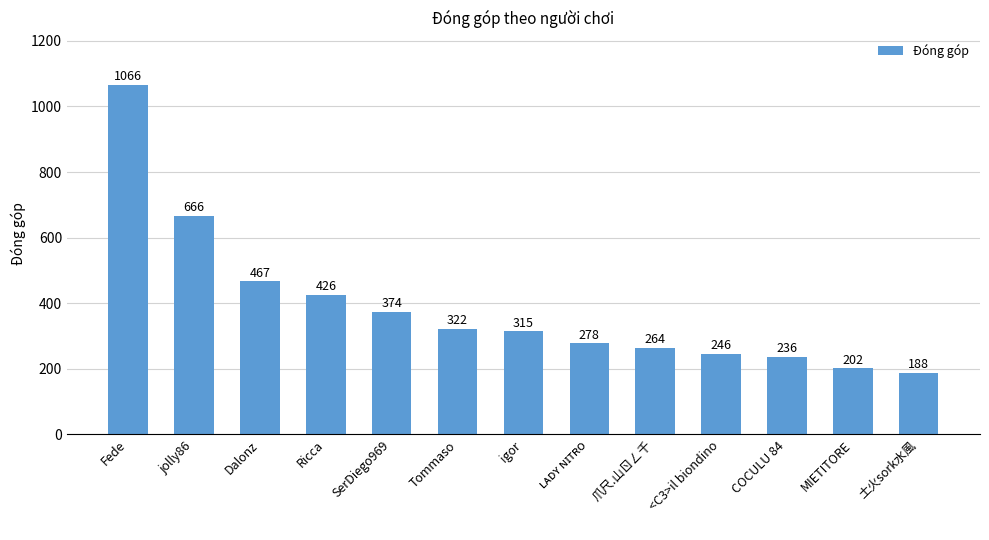

What is the maximum value shown in the chart?

1066